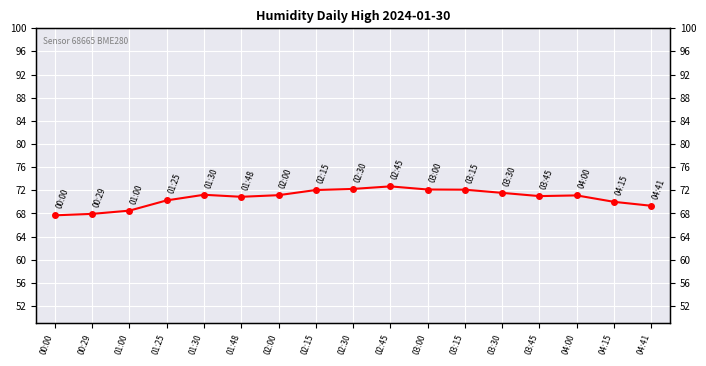

Does the chart display data point markers on the line(s)?

Yes